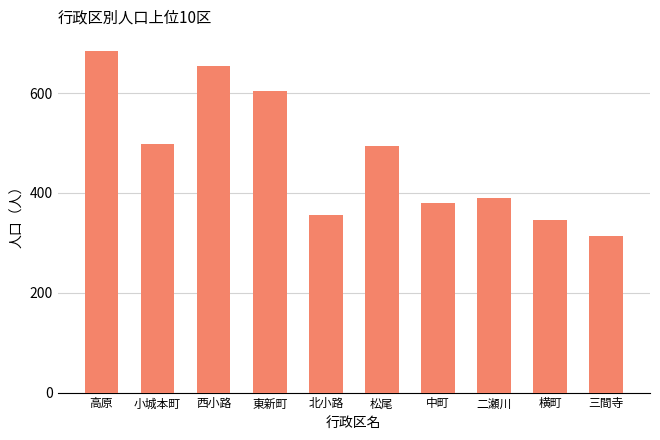

How many bars are there in total?

10